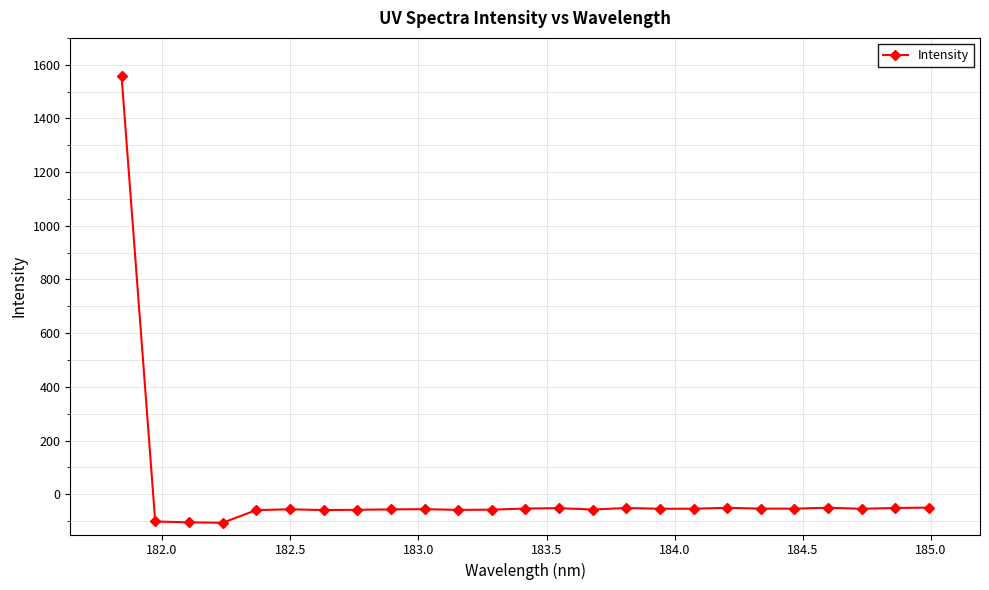

True or false: there are more than 2 points higher than both neighbors.

True